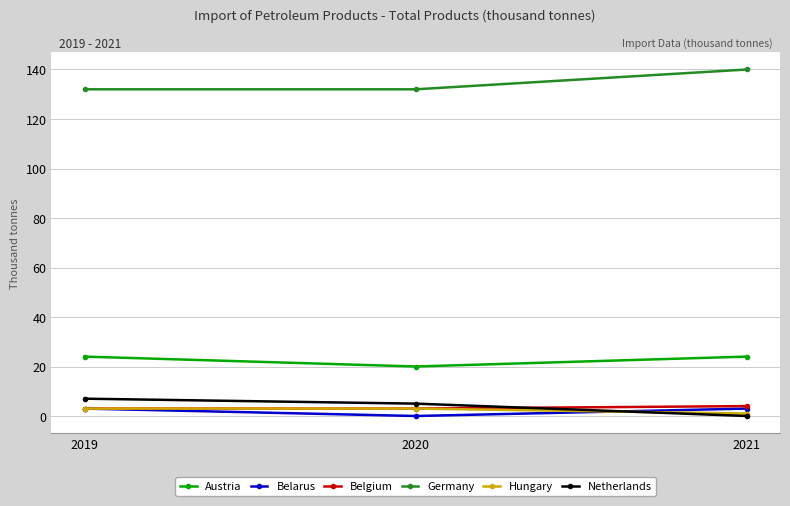

How many data points does each series have?

3